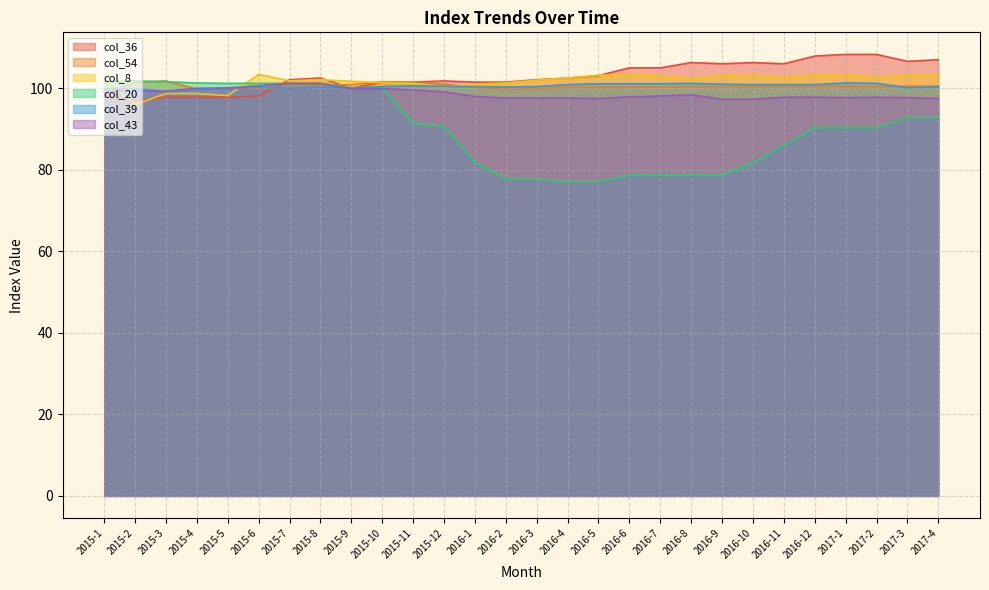

Is the value of col_43 at 2016-5 greater than the value of col_54 at 2015-2?

No